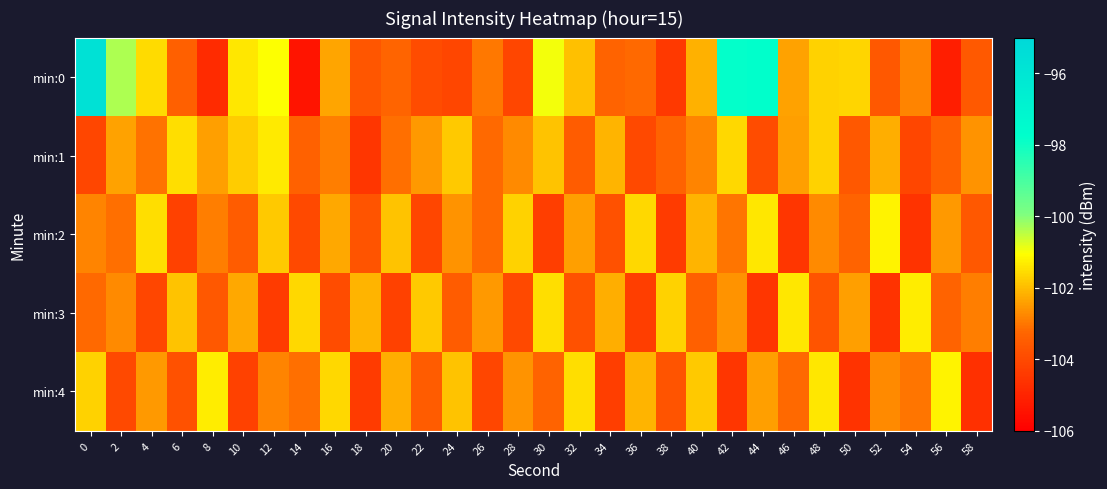

List the series in order of their peak value, highest first.

min:0, min:2, min:4, min:3, min:1